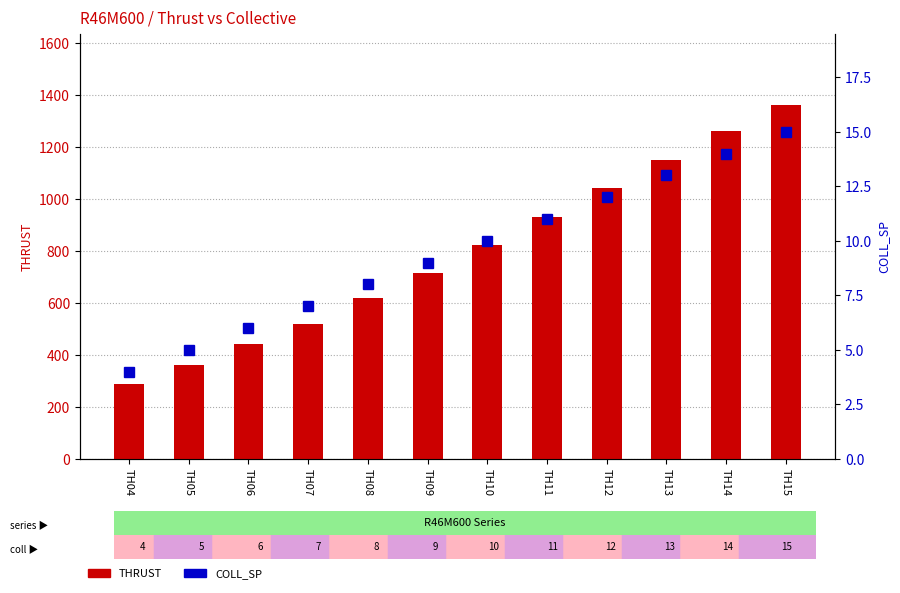

How many data points in COLL_SP are less than 10?

6